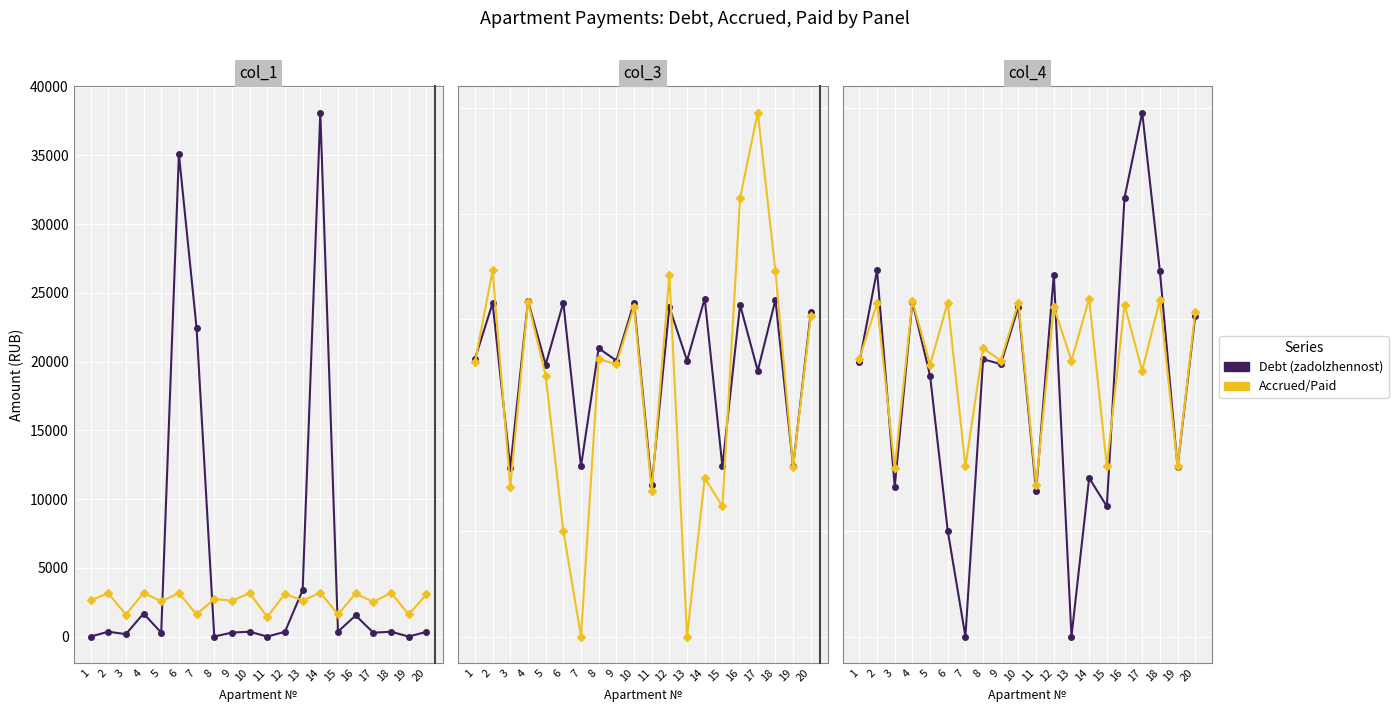

Which has a higher value, 16 or 8?

16